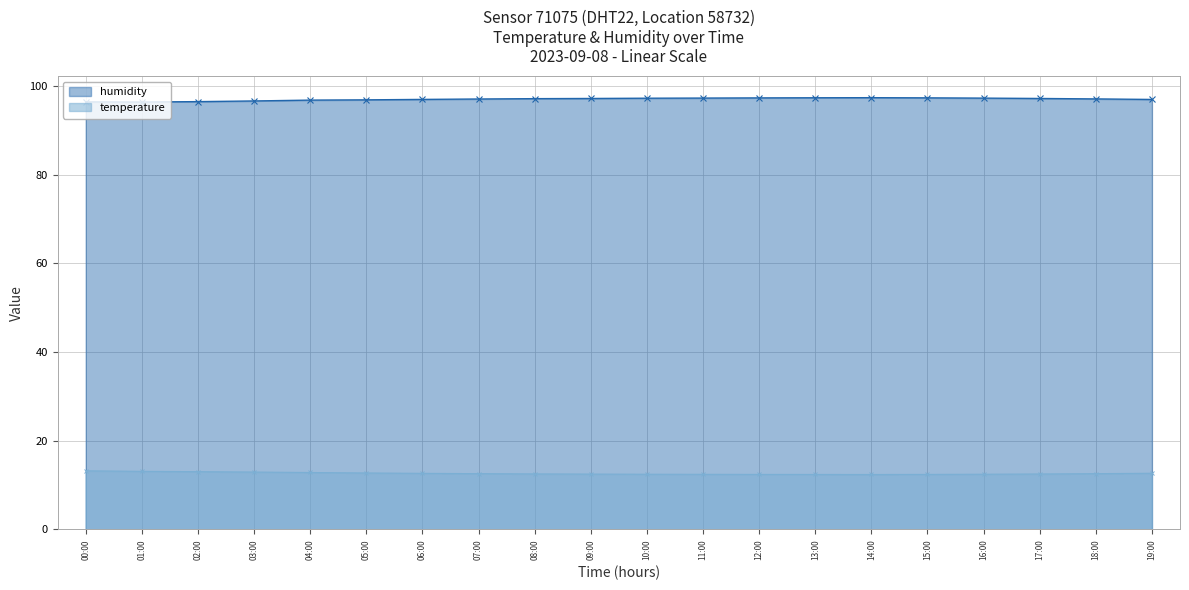

What is the spread (max minus min) of values at 01:00?

83.3